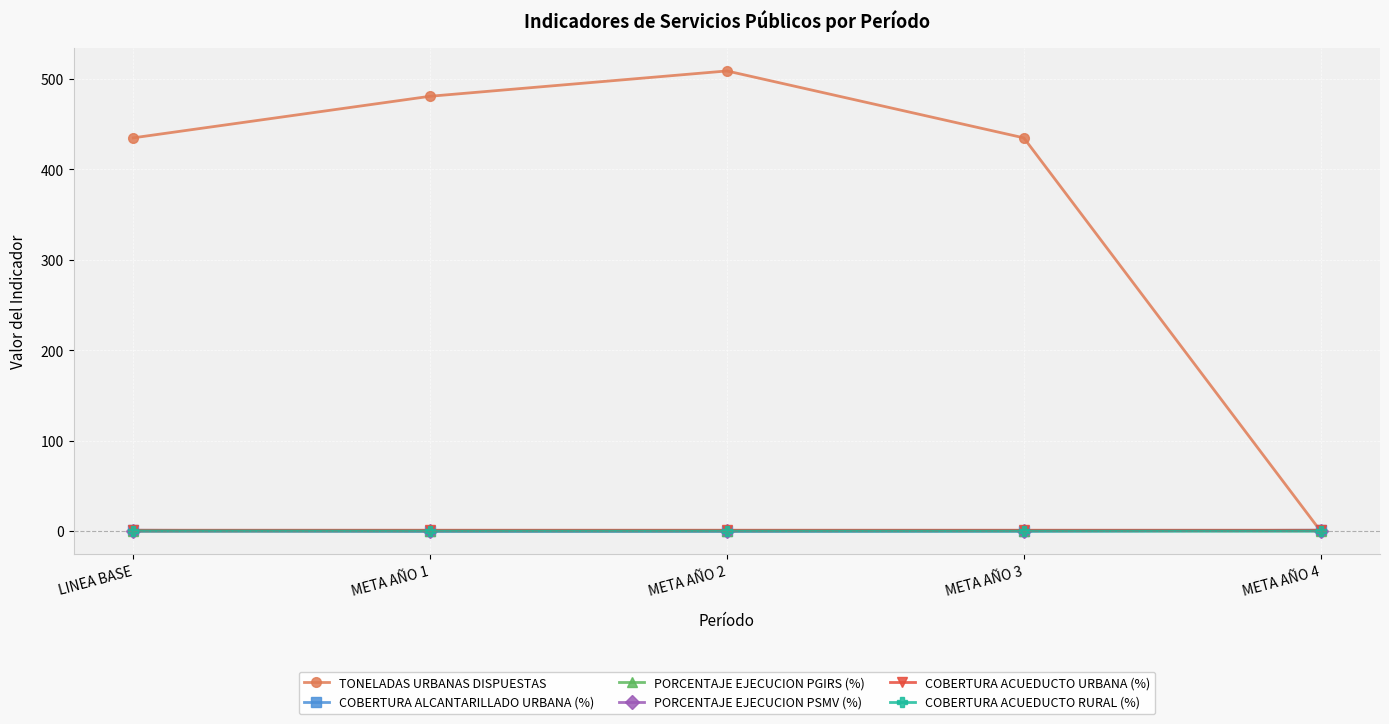

What is the label of the 3rd point from the left?

META AÑO 2